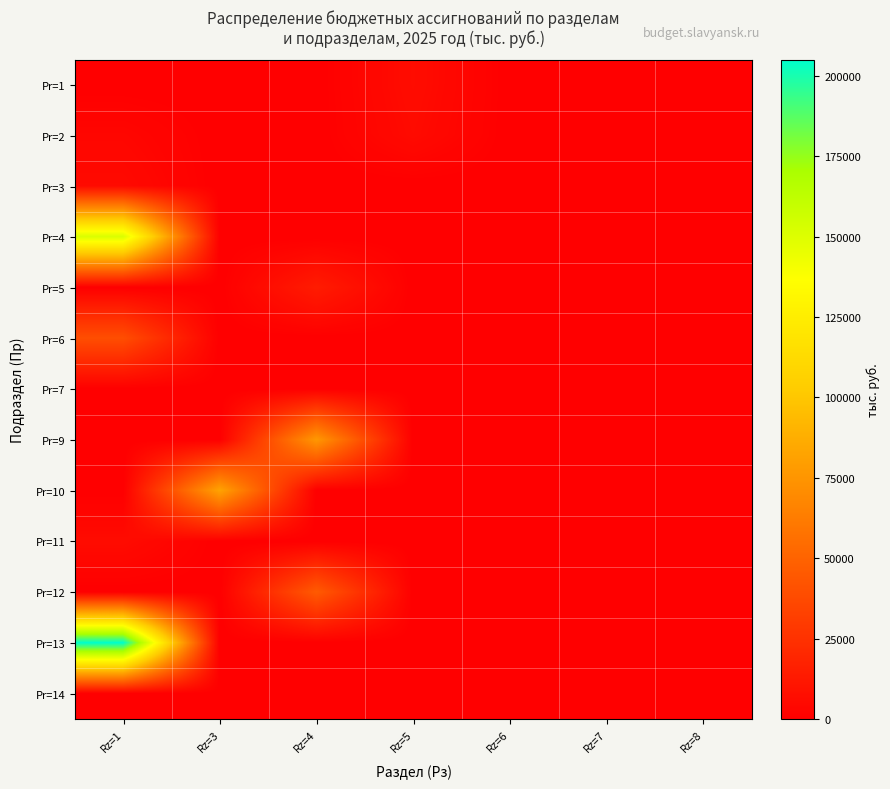

At Rz=6, list the series in order from smallest to largest.

Pr=1, Pr=2, Pr=3, Pr=4, Pr=5, Pr=6, Pr=7, Pr=9, Pr=10, Pr=11, Pr=12, Pr=13, Pr=14